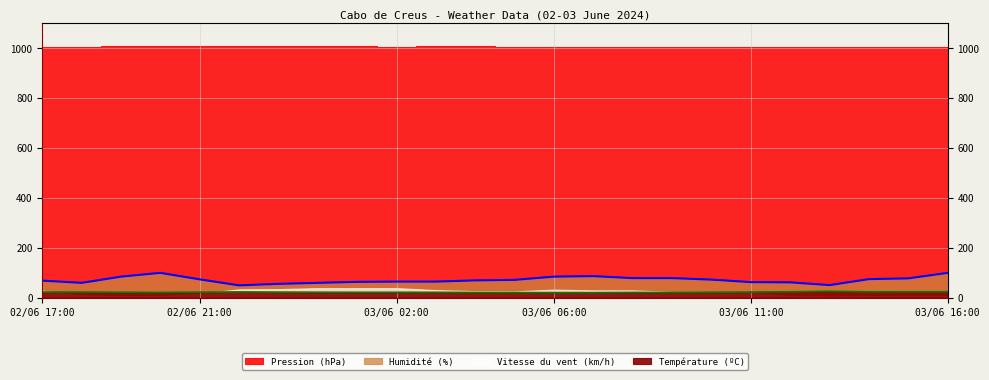

True or false: Humidité (%) has a value of 151.5 at 03/06 07:00.

False